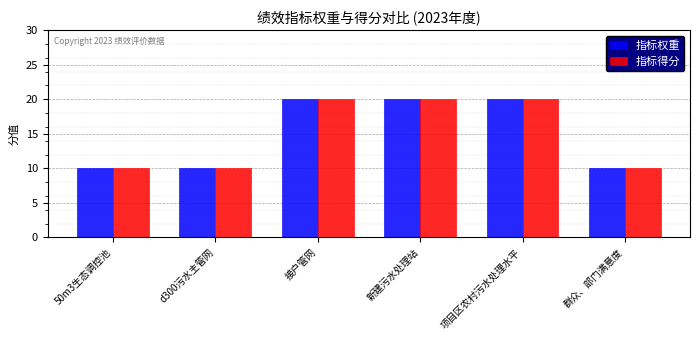

How many series are shown in this chart?

2